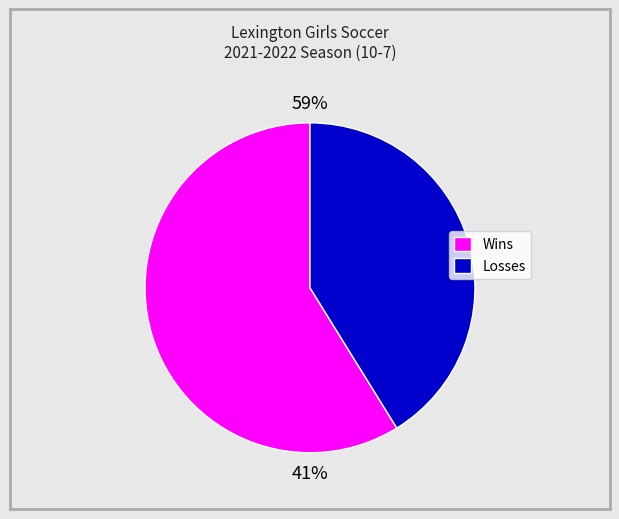

Count the number of slices in the pie.

2